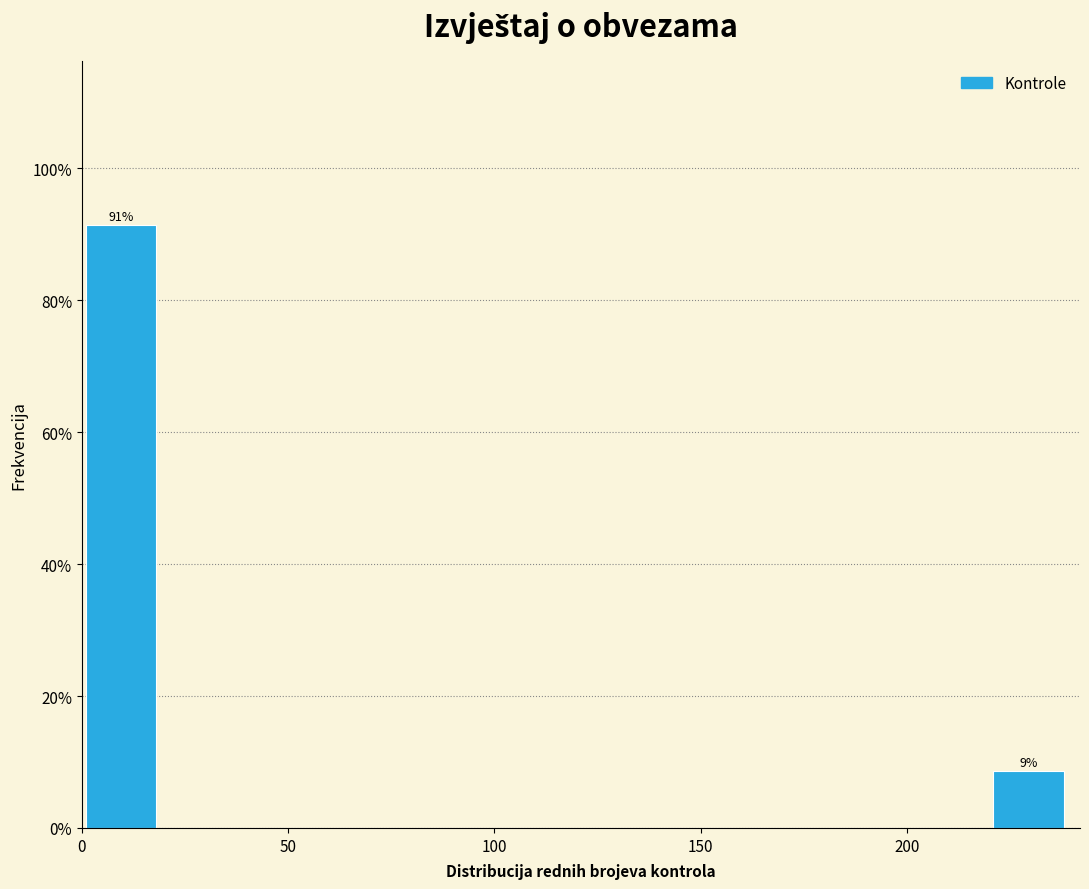

Which range on the x-axis has the tallest bar?

1 to 21